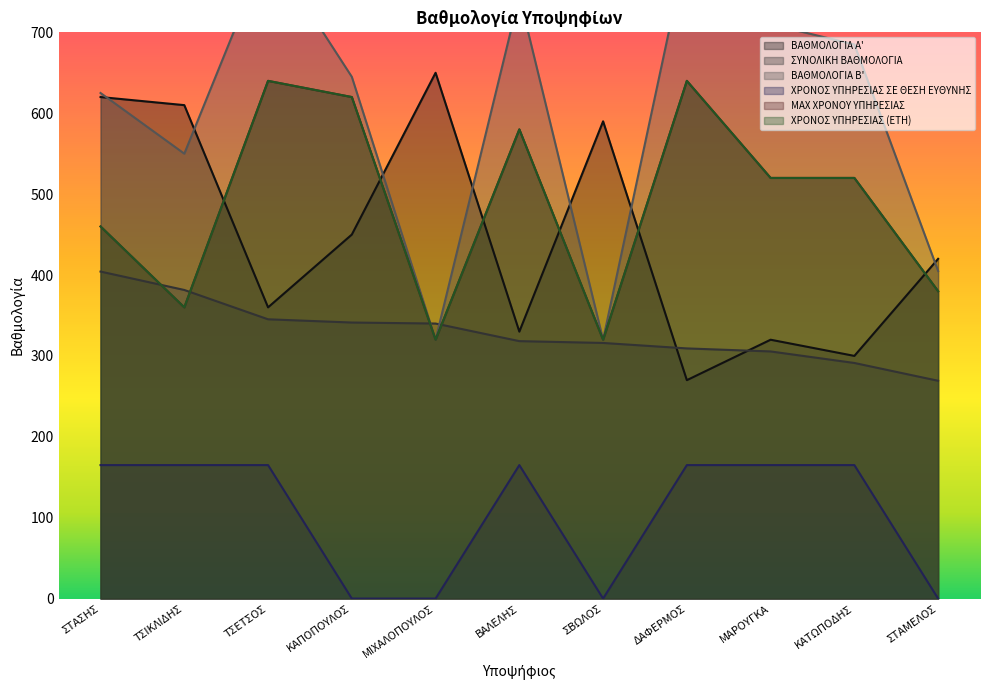

Rank the series at ΒΑΛΕΛΗΣ from highest to lowest value.

ΒΑΘΜΟΛΟΓΙΑ Β', ΜΑΧ ΧΡΟΝΟΥ ΥΠΗΡΕΣΙΑΣ, ΧΡΟΝΟΣ ΥΠΗΡΕΣΙΑΣ (ΕΤΗ), ΒΑΘΜΟΛΟΓΙΑ Α', ΣΥΝΟΛΙΚΗ ΒΑΘΜΟΛΟΓΙΑ, ΧΡΟΝΟΣ ΥΠΗΡΕΣΙΑΣ ΣΕ ΘΕΣΗ ΕΥΘΥΝΗΣ